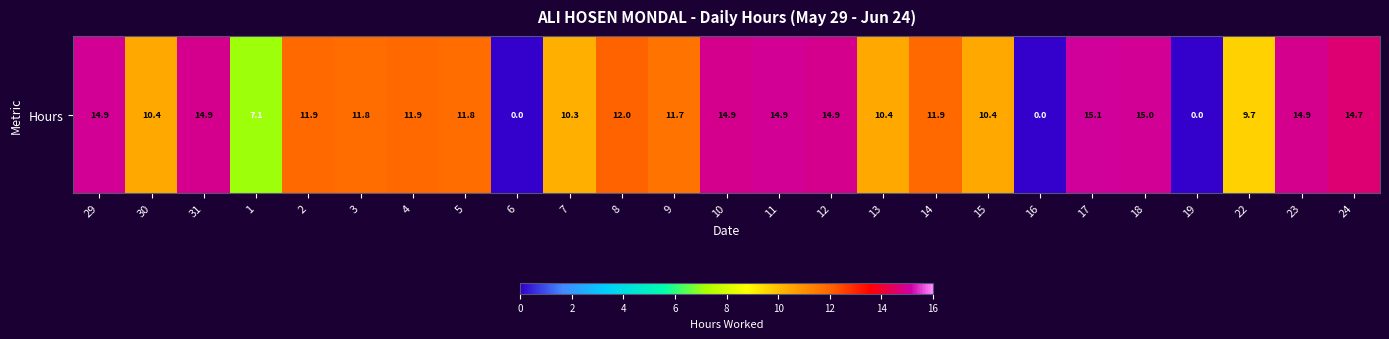

True or false: the data shows 14.7 at 24.

True